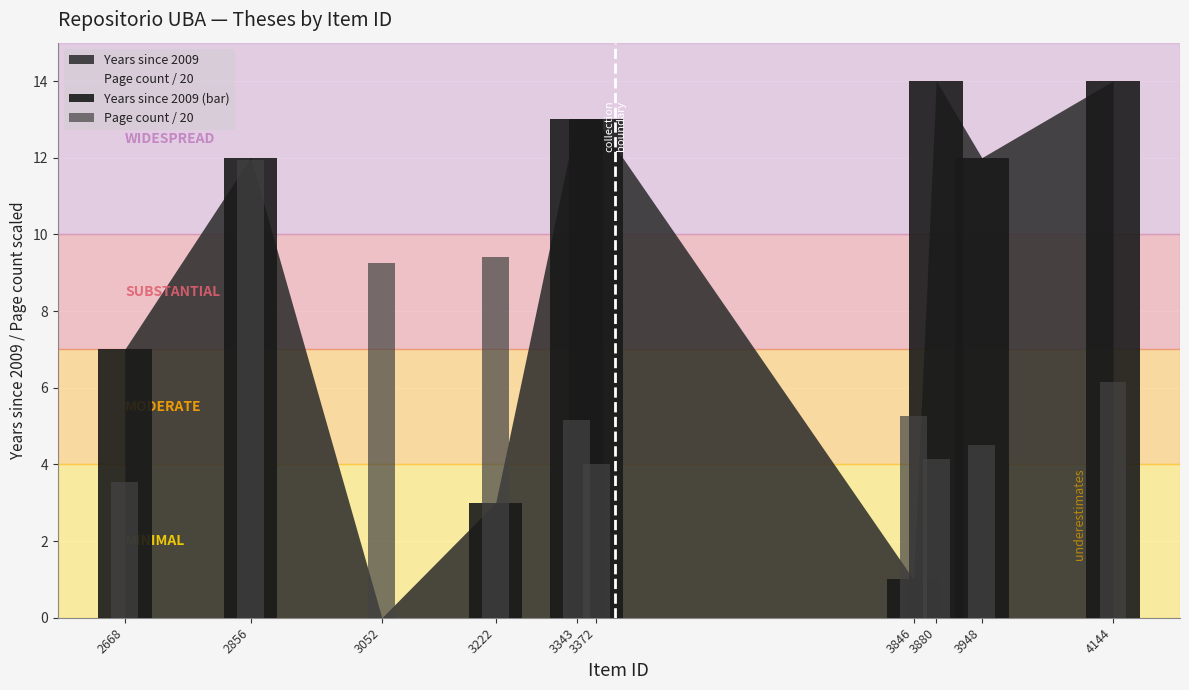

How many values in the Years since 2009 (bar) series exceed 12?

4